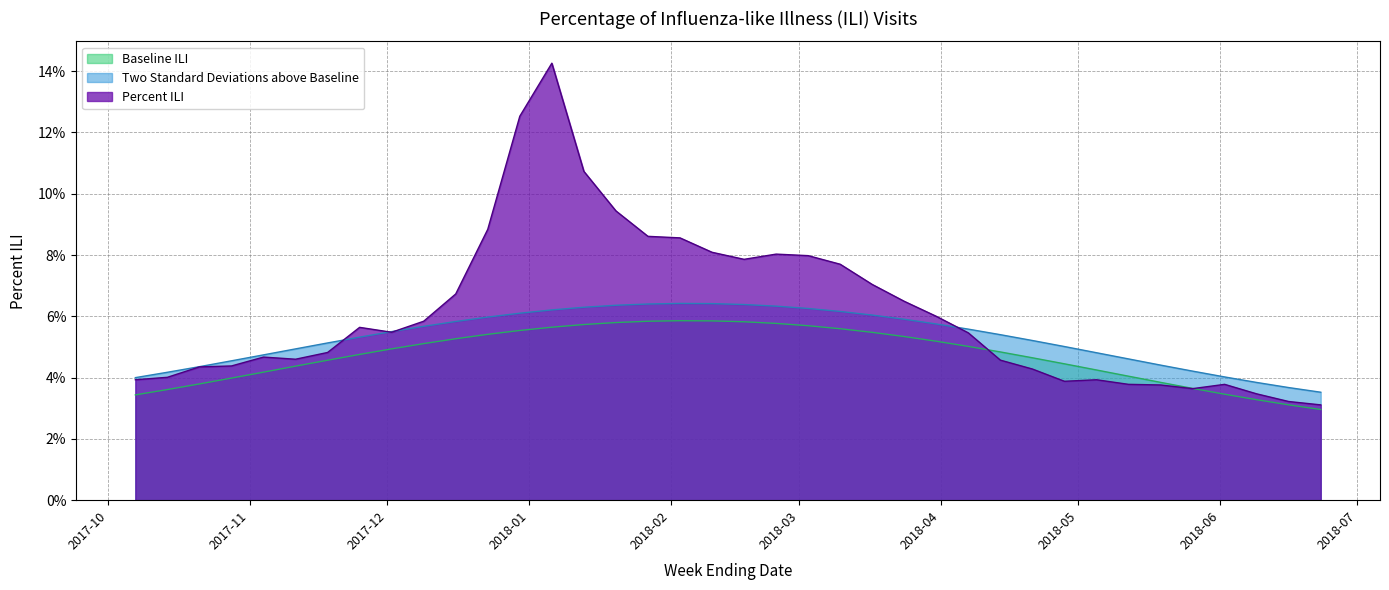

What position from the right is 2017-12-02?

30